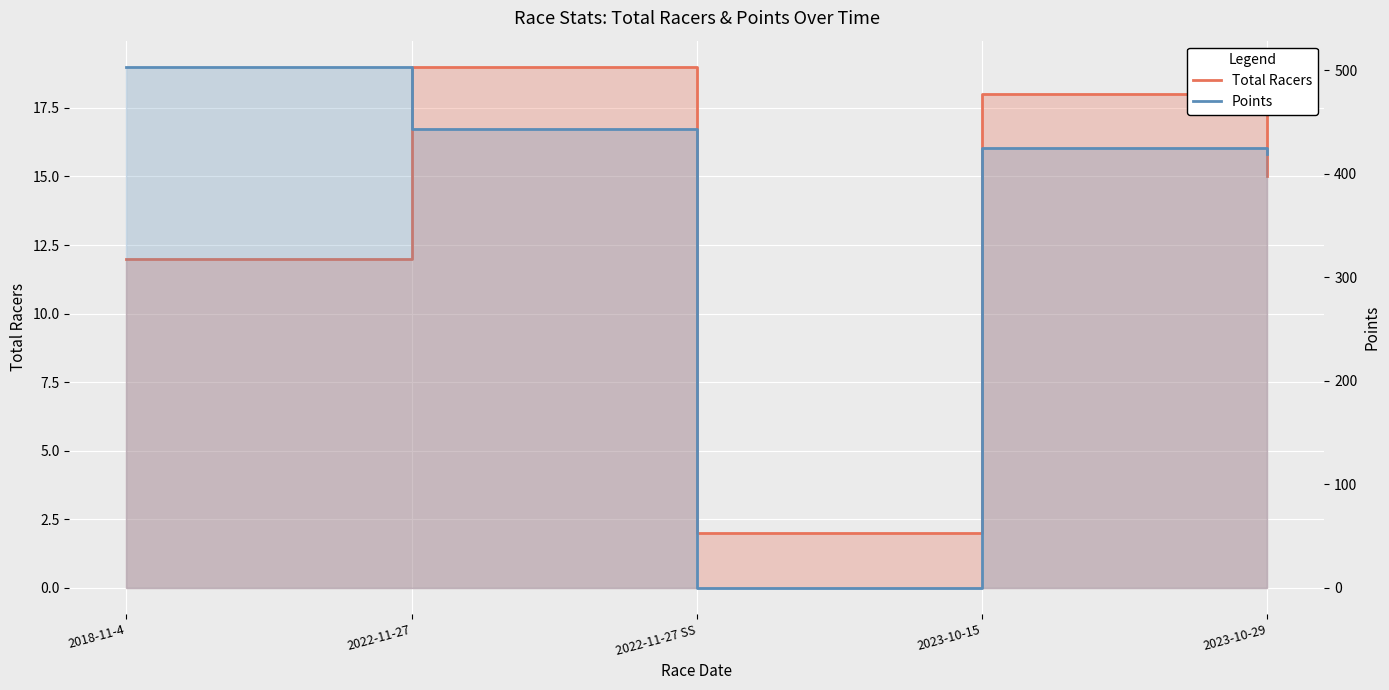

What is the spread (max minus min) of values at 2022-11-27 SS?

2.0